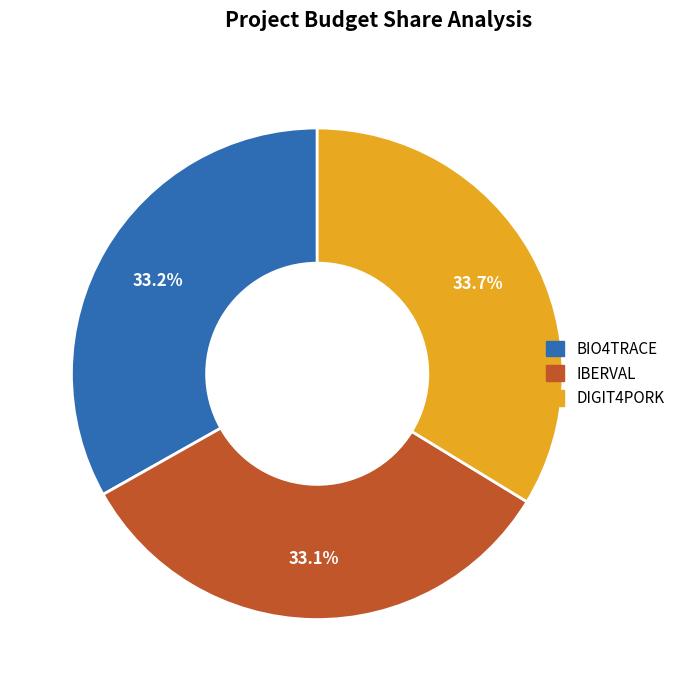

Count the number of slices in the pie.

3